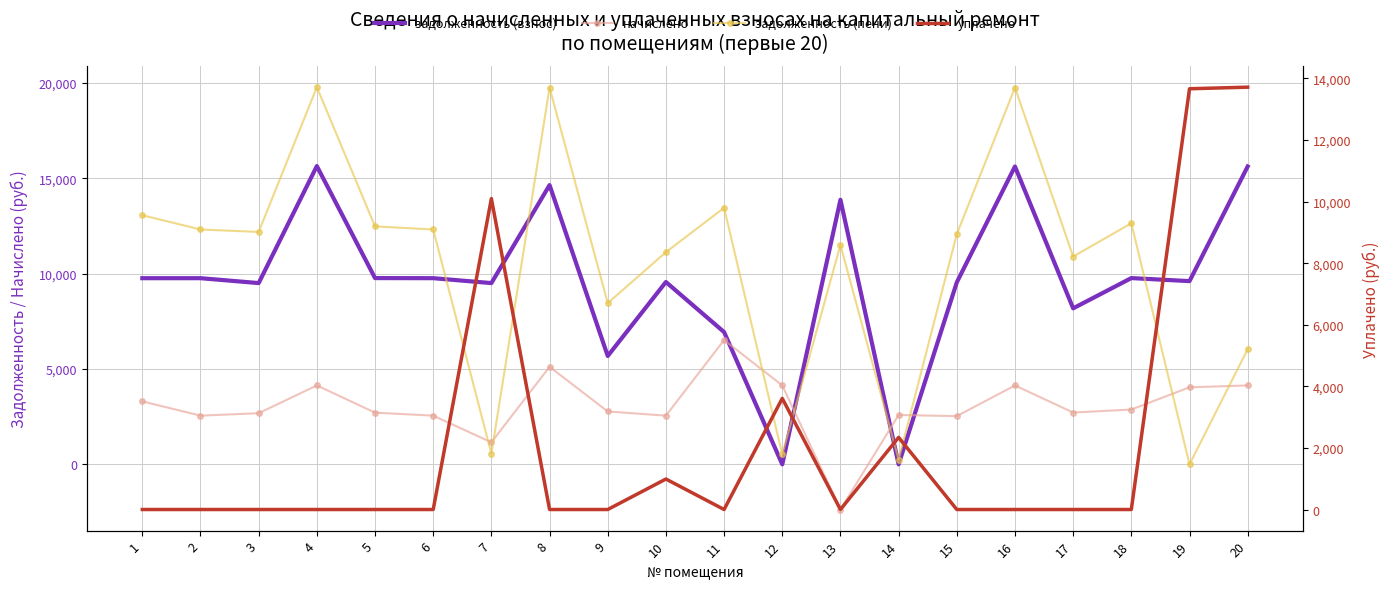

At how many categories does at least one series exceed 2425?

20